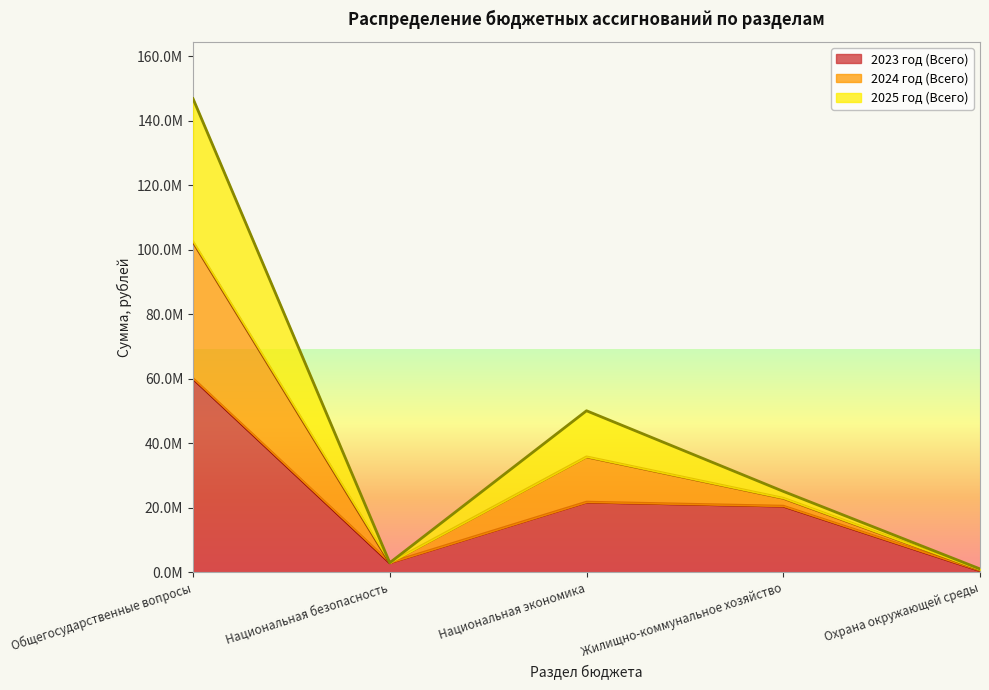

At which category is the sum across all series the highest?

Общегосударственные вопросы